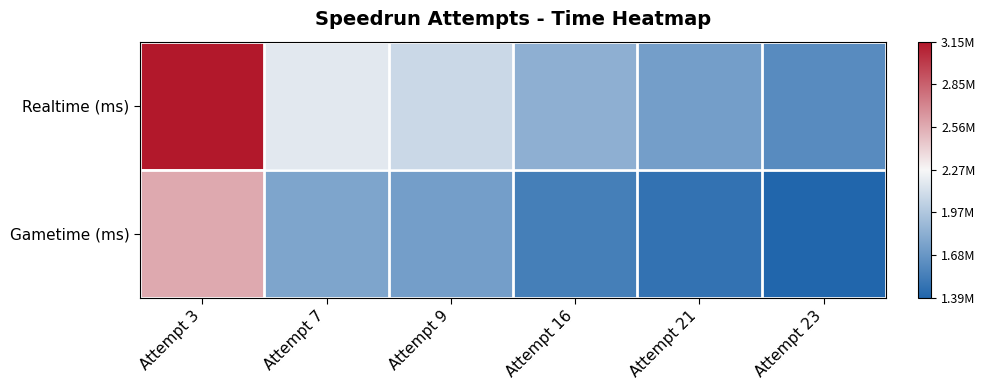

Which series has the largest range (max minus min)?

Realtime (ms)